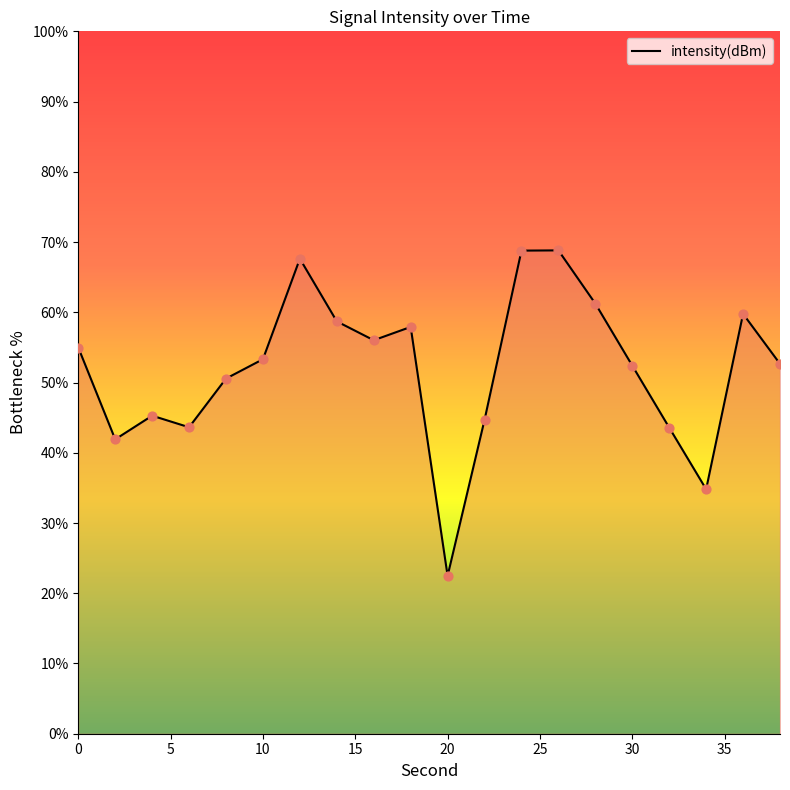

What is the minimum value shown in the chart?

22.5